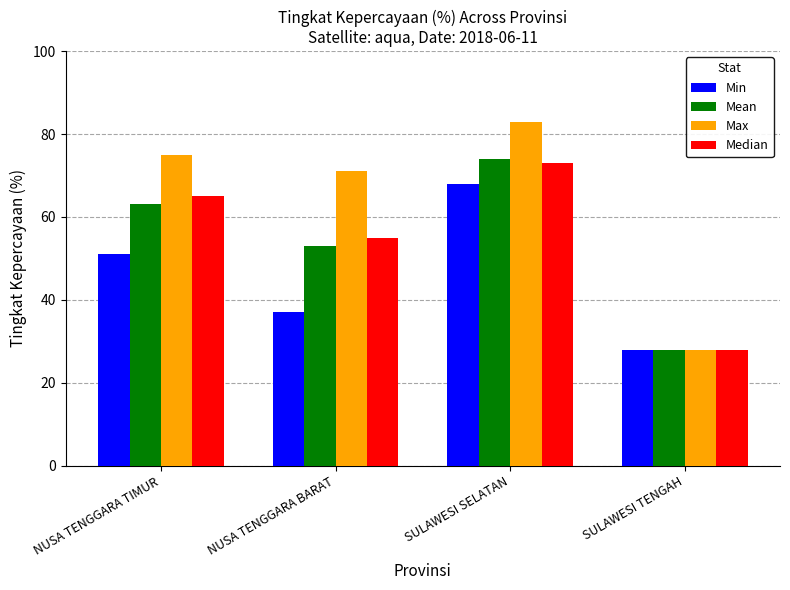

Reading left to right, transcribe all the data shown in this chart.

Min: 51	37	68	28
Mean: 63	53	74	28
Max: 75	71	83	28
Median: 65	55	73	28